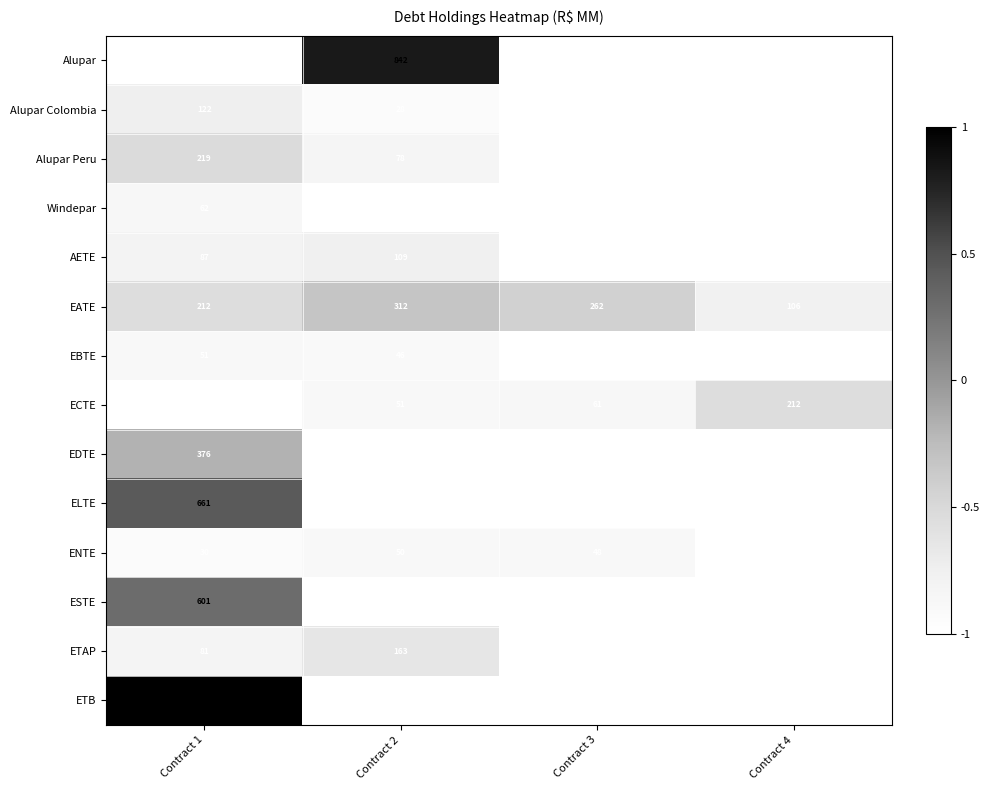

What is the difference between the second highest and second lowest values in the EATE series?

50